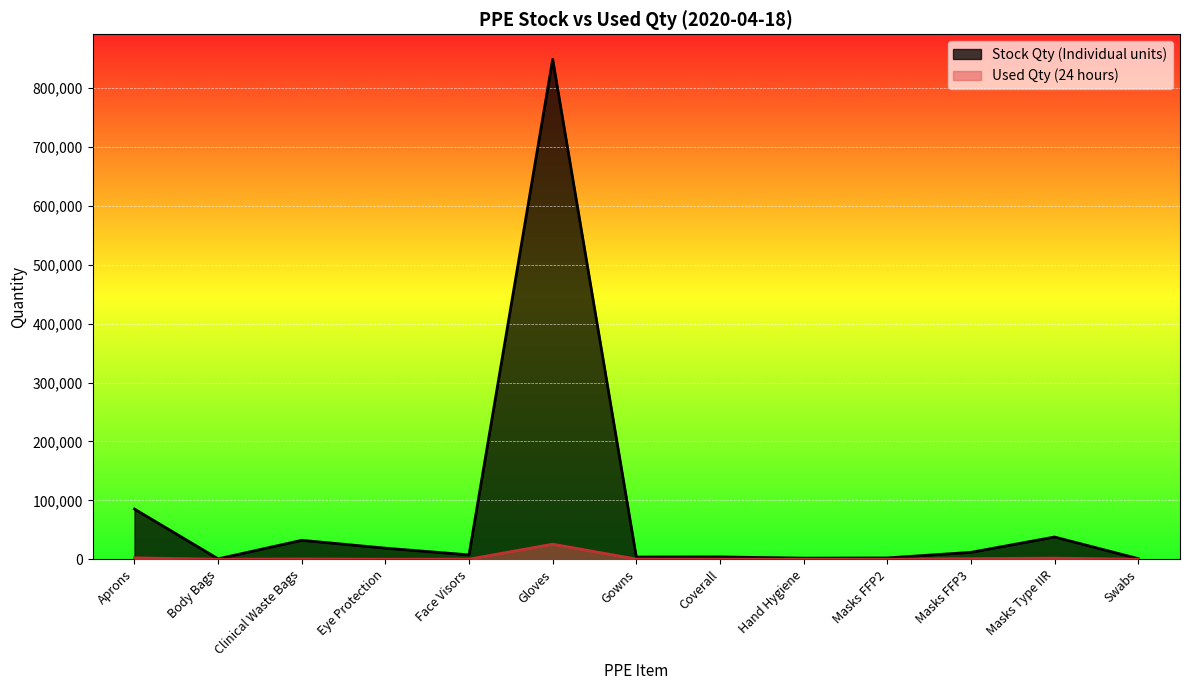

At Clinical Waste Bags, list the series in order from smallest to largest.

Used Qty (24 hours), Stock Qty (Individual units)